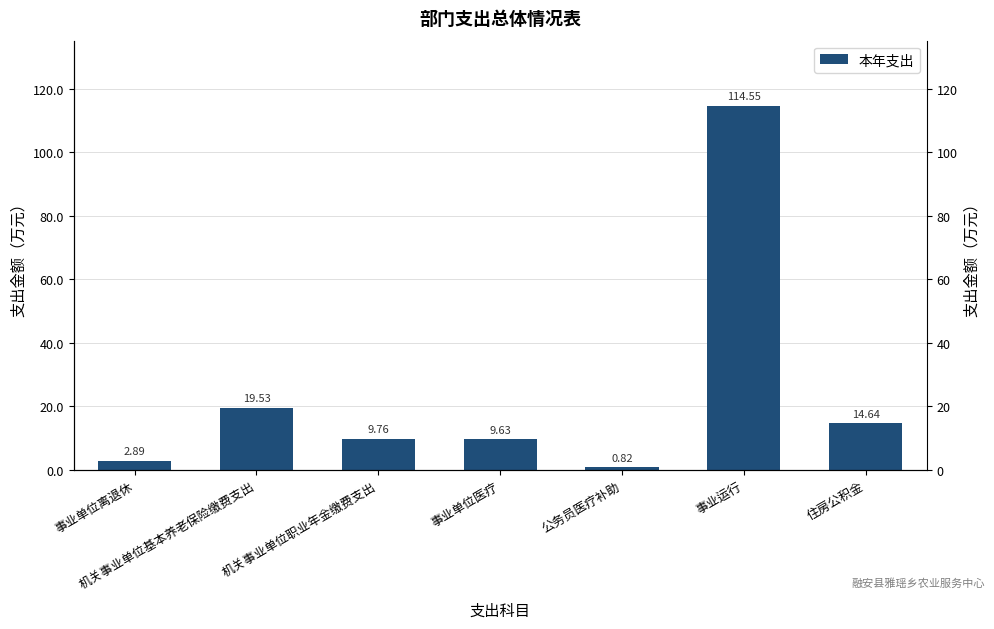

Reading left to right, what are all the values shown in this chart?

事业单位离退休=2.9	机关事业单位基本养老保险缴费支出=19.5	机关事业单位职业年金缴费支出=9.8	事业单位医疗=9.6	公务员医疗补助=0.8	事业运行=114.5	住房公积金=14.6